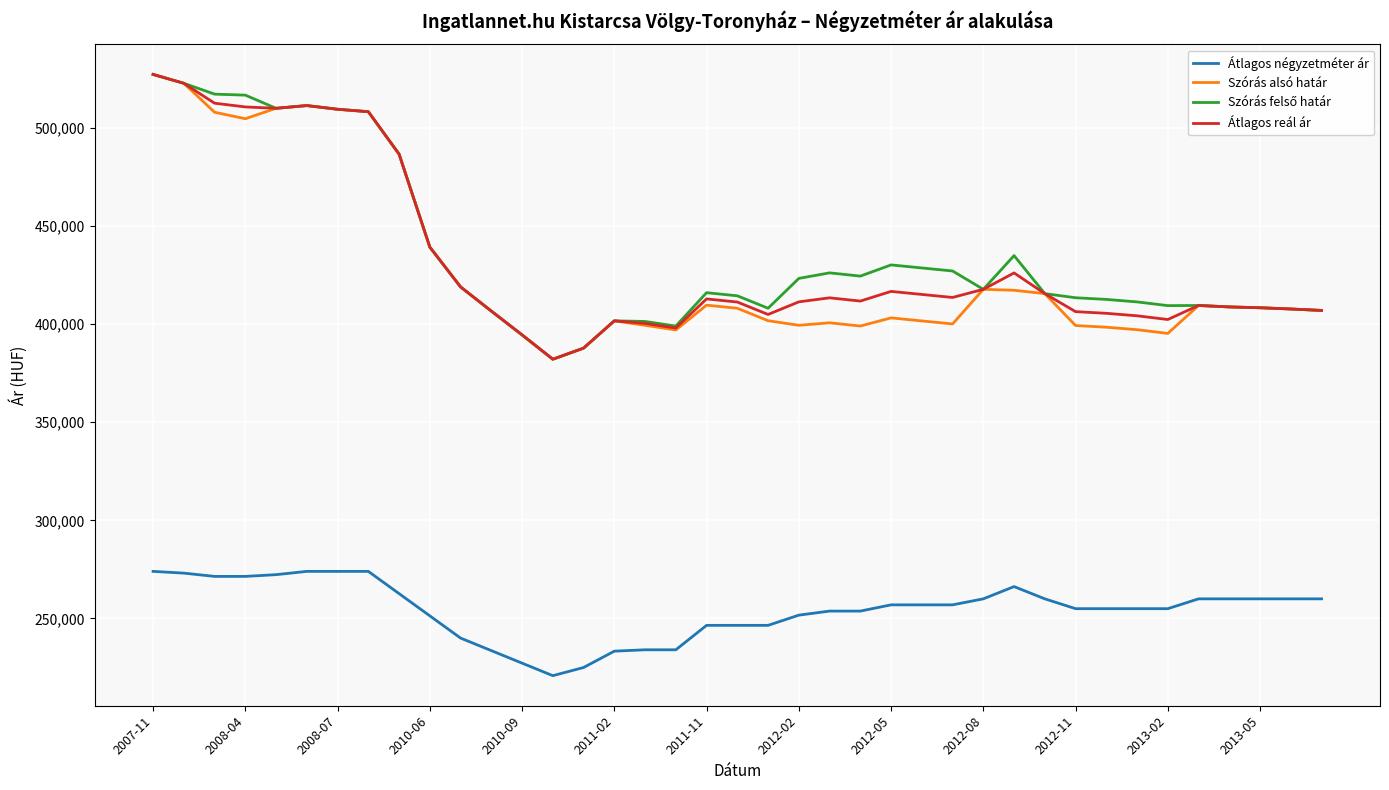

What is the highest value of the Átlagos négyzetméter ár series?

274000